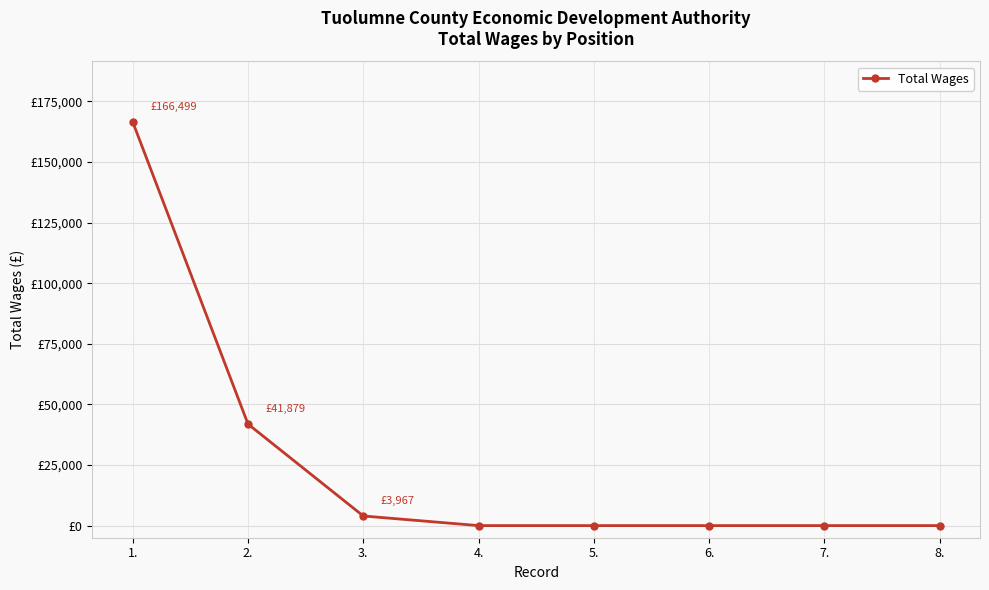

List the labels in order of value, smallest first.

4., 5., 6., 7., 8., 3., 2., 1.